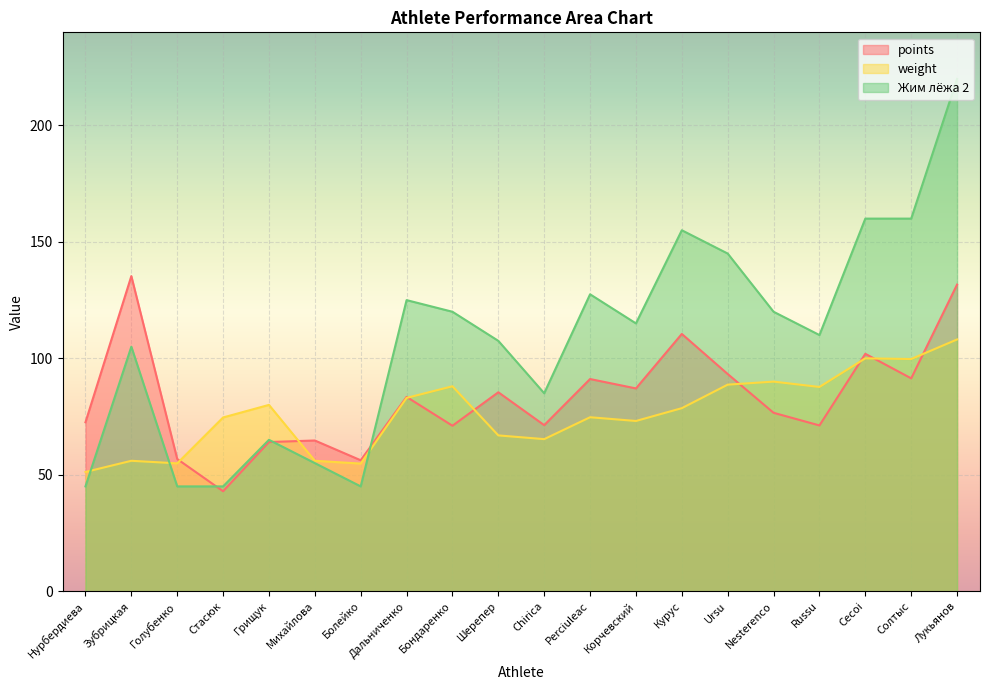

Between Perciuleac and Cecoi, which is larger?

Cecoi